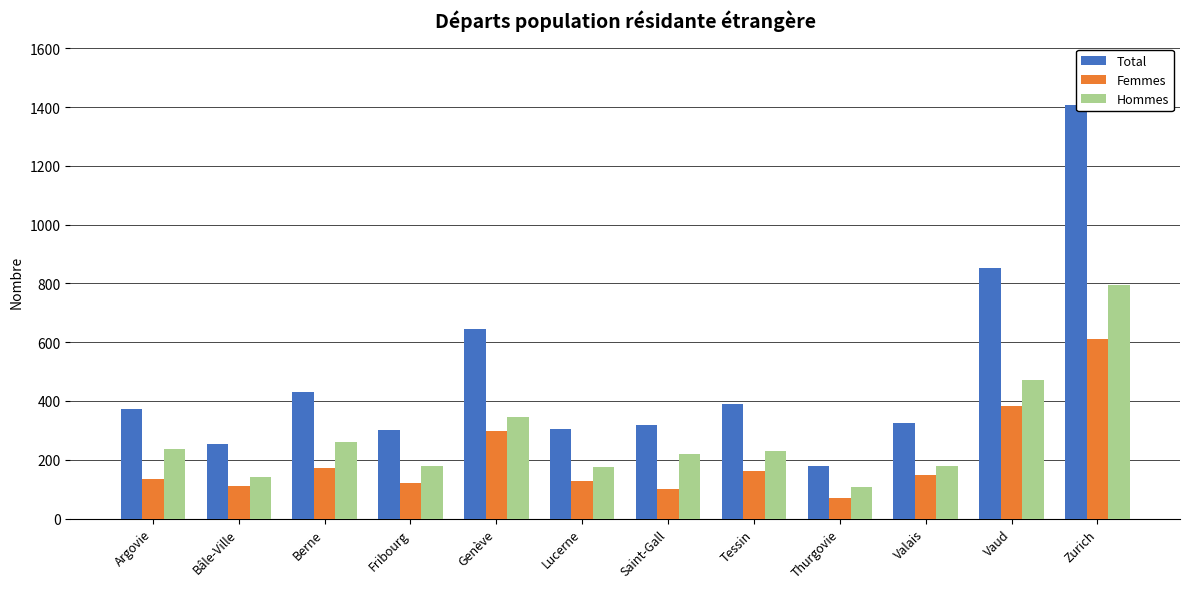

The value of Femmes at Bâle-Ville is 112. True or false?

True